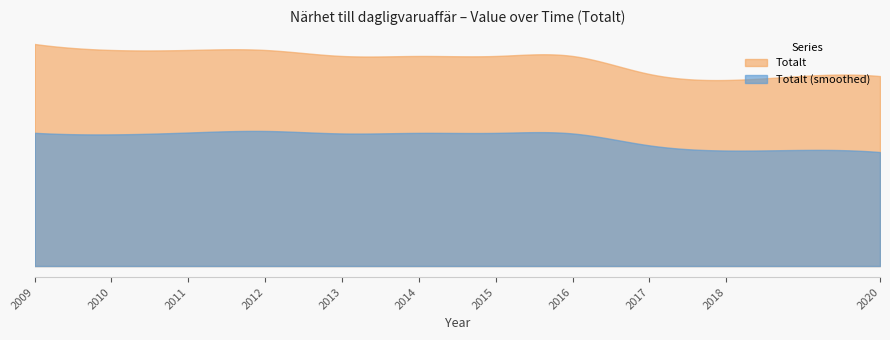

The chart shows a value of 35.0 at 2016. True or false?

True